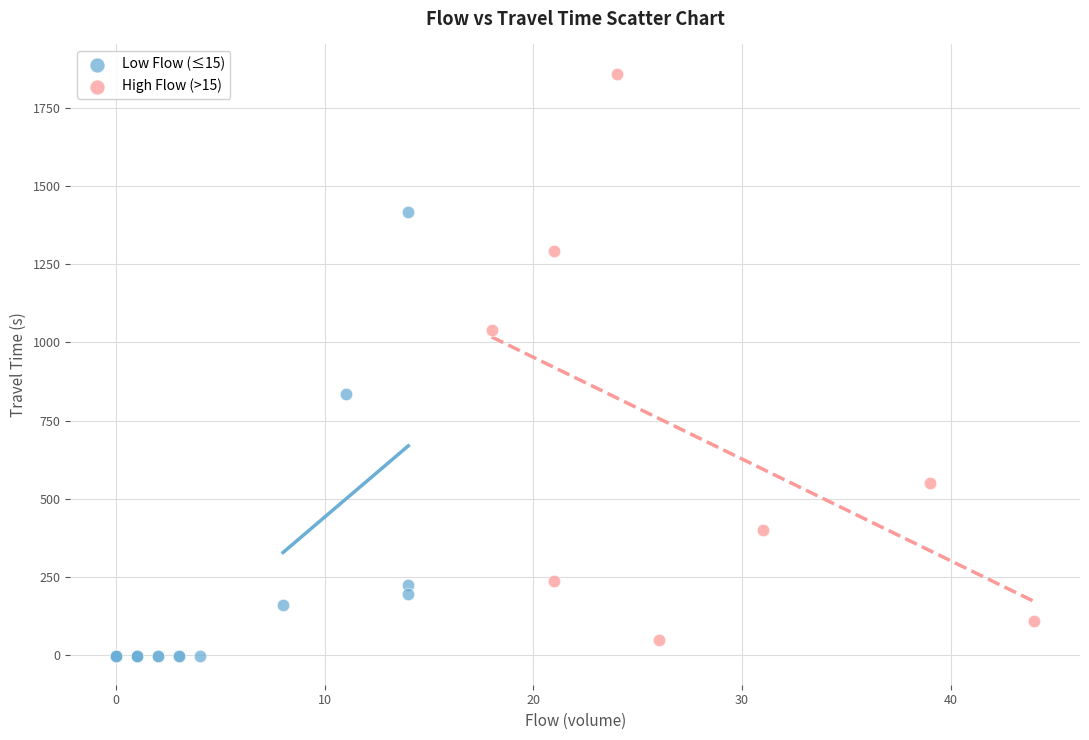

Which series has the largest Y range (max minus min)?

High Flow (>15)